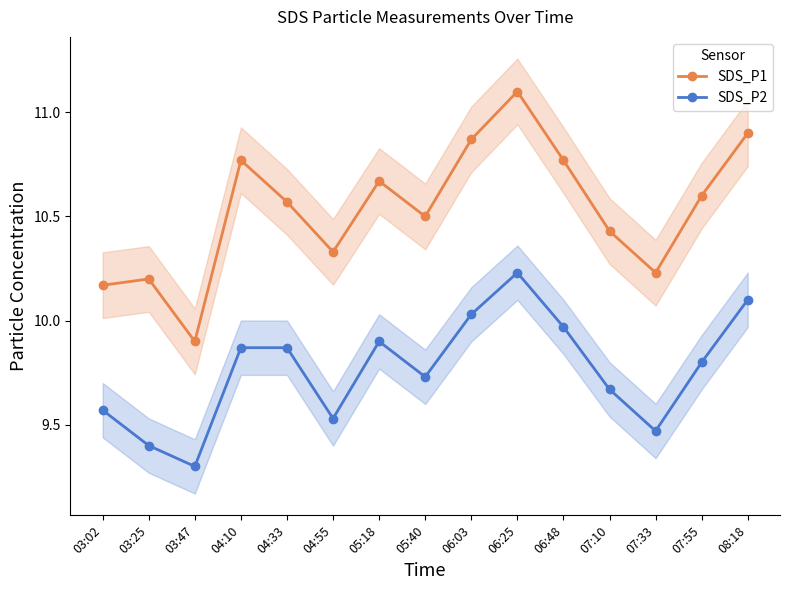

What is the label of the 11th point from the right?

04:33